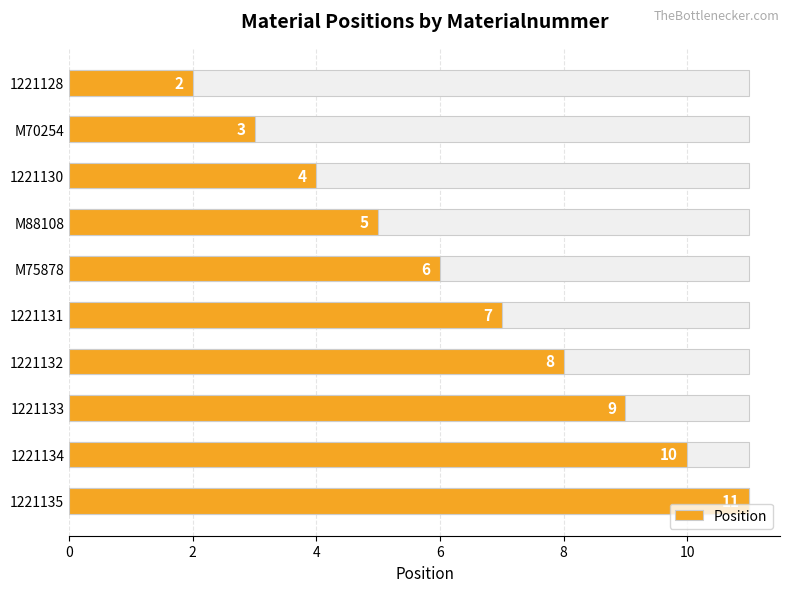

How many values are between 4 and 9?

6